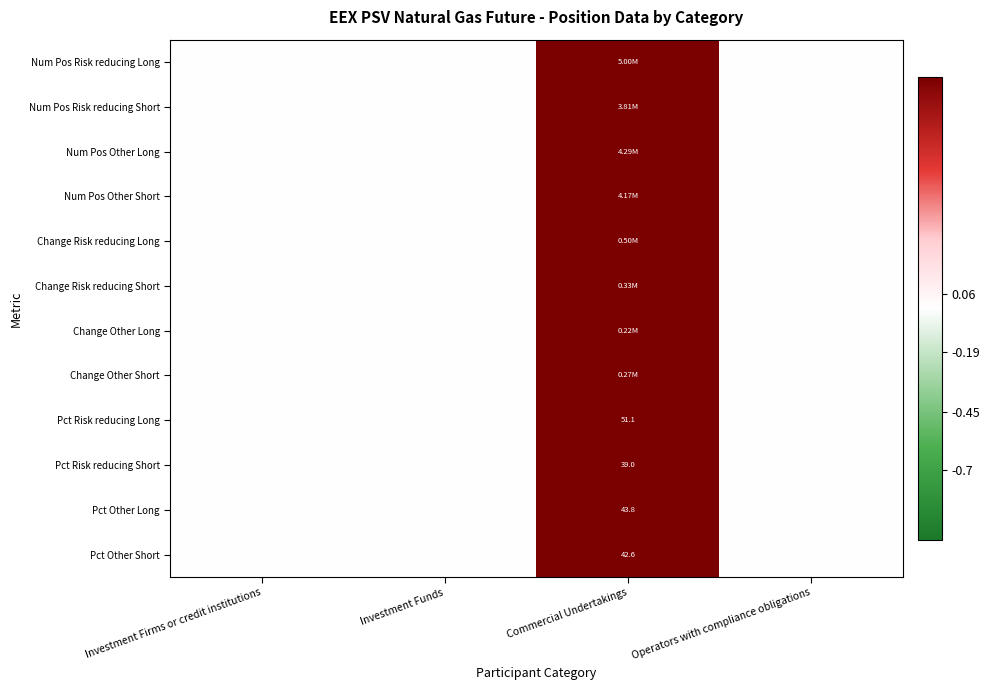

Is the value of Pct Risk reducing Short at Commercial Undertakings greater than the value of Pct Other Long at Commercial Undertakings?

No